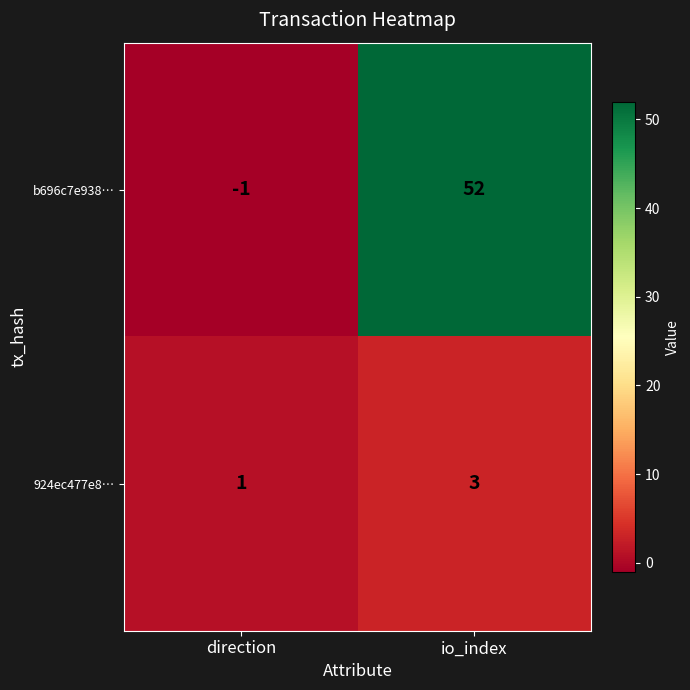

Which category has the lowest value across all series?

direction